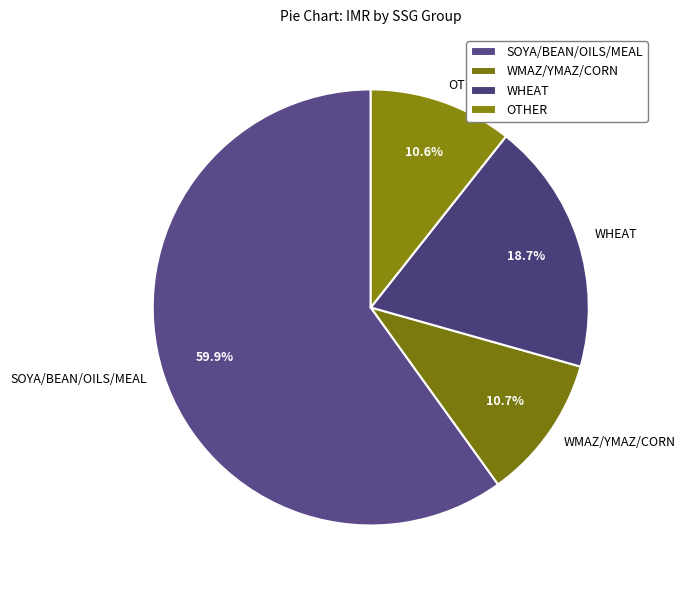

To the nearest percent, what is the average slice percentage?

25%